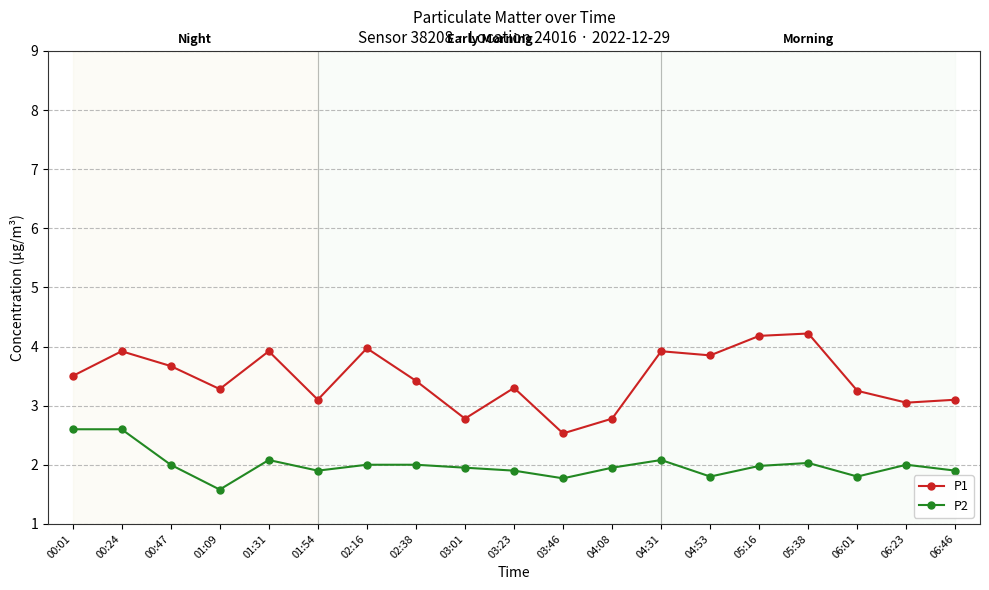

Where is the first local maximum for P1?

00:24